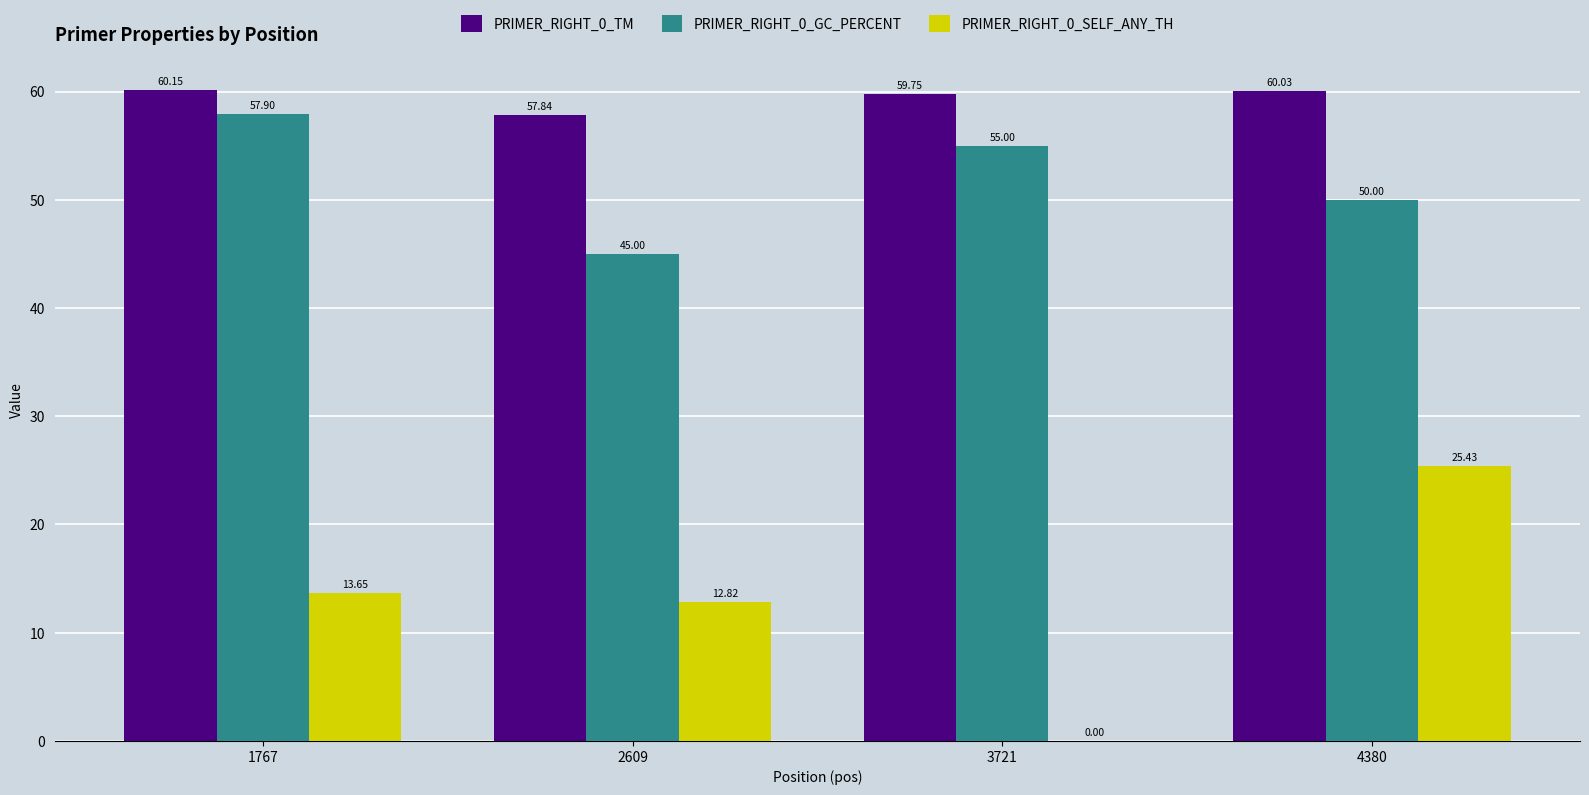

What is the total value across all series at 2609?

115.7